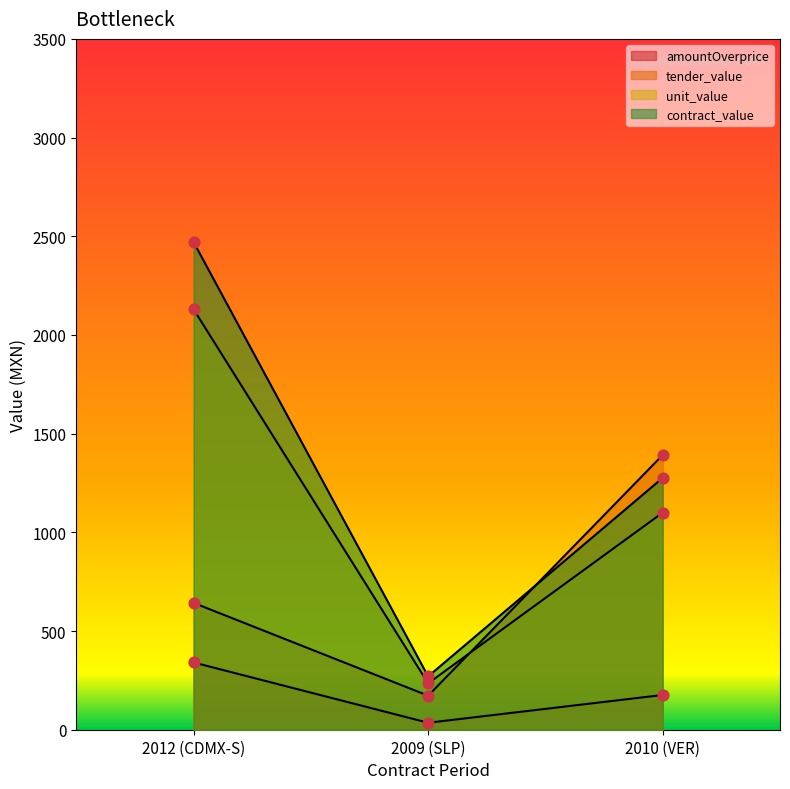

Which series reaches the minimum Y coordinate?

amountOverprice